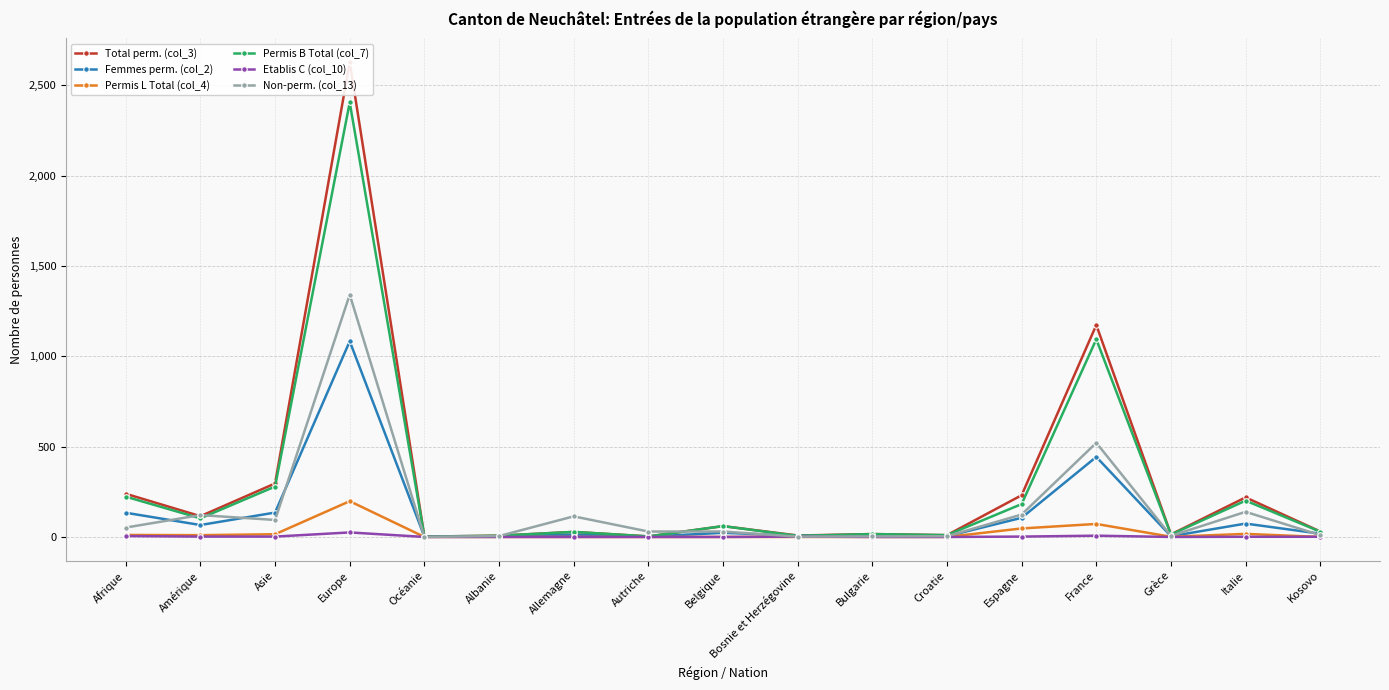

At how many categories does at least one series exceed 2036?

1